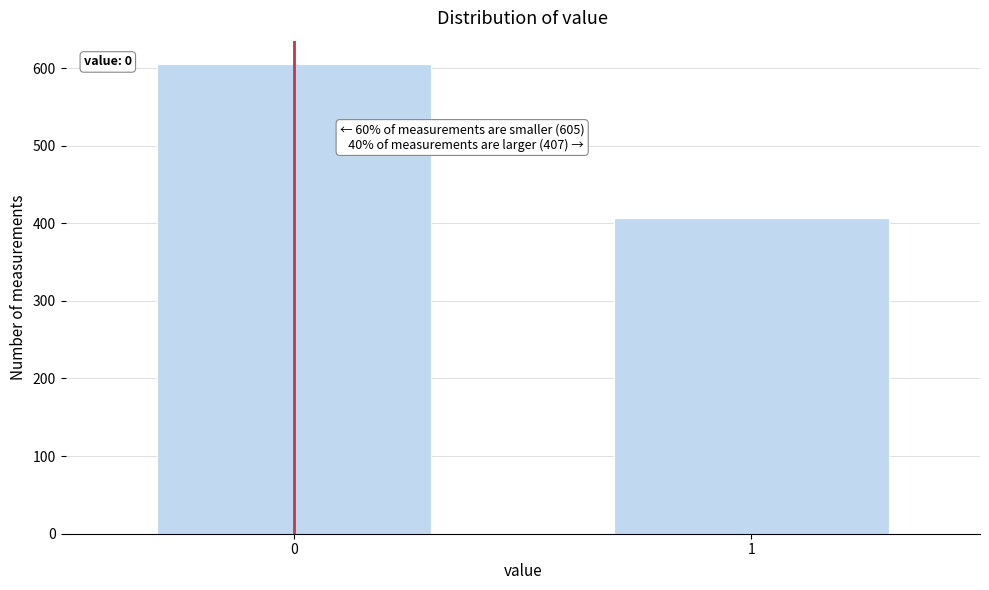

Reading right to left, what are all the values shown in this chart?

407	605